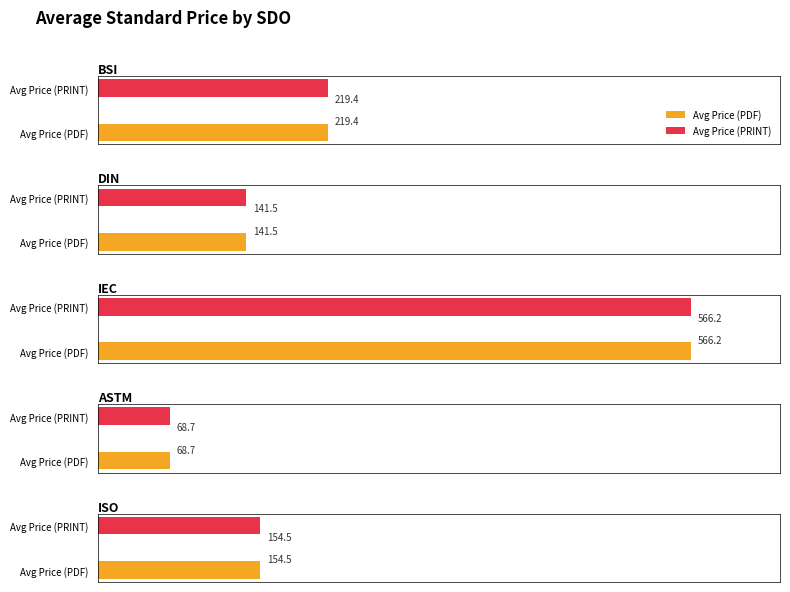

At which category is the sum across all series the highest?

IEC